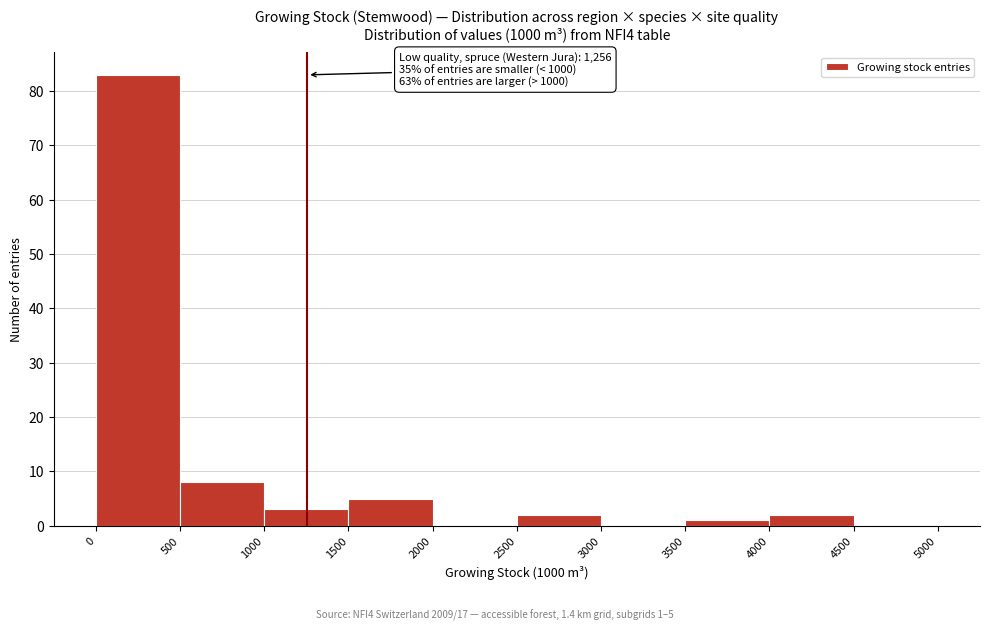

Over which range of the x-axis is the bar tallest?

0 to 500